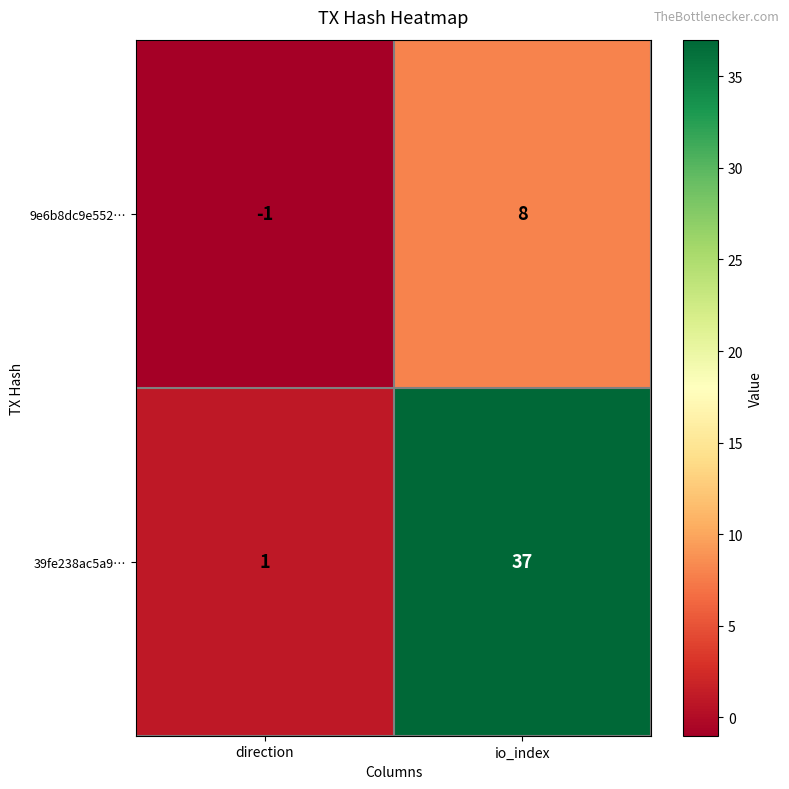

How many values in the 39fe238ac5a9… series are below 37?

1